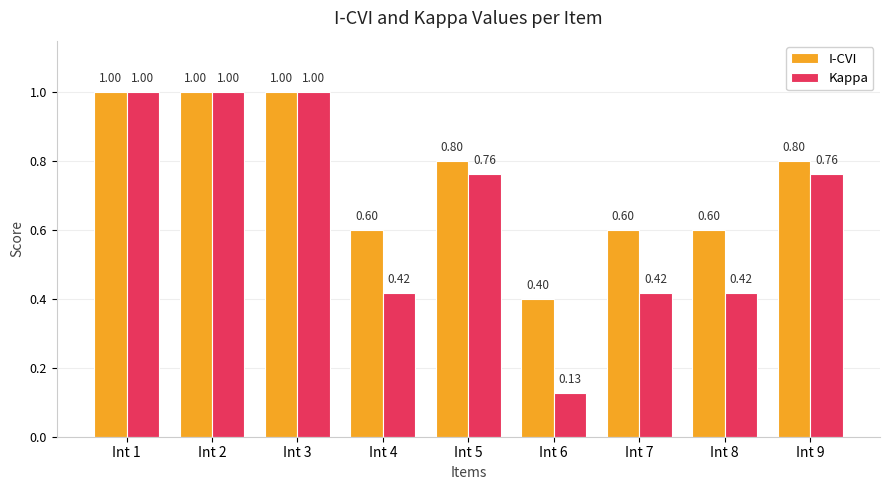

What is the difference between the I-CVI values at Int 7 and Int 5?

0.2